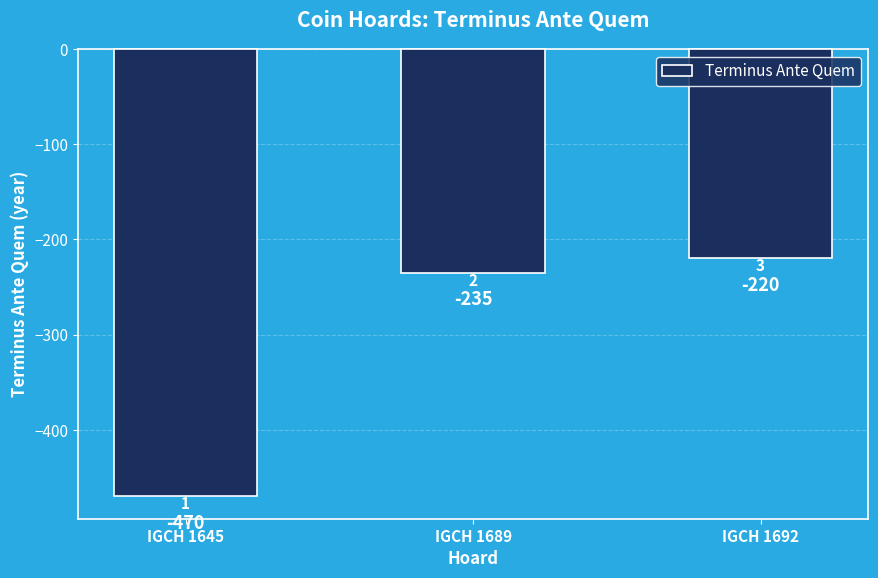

Does the chart contain stacked bars?

No